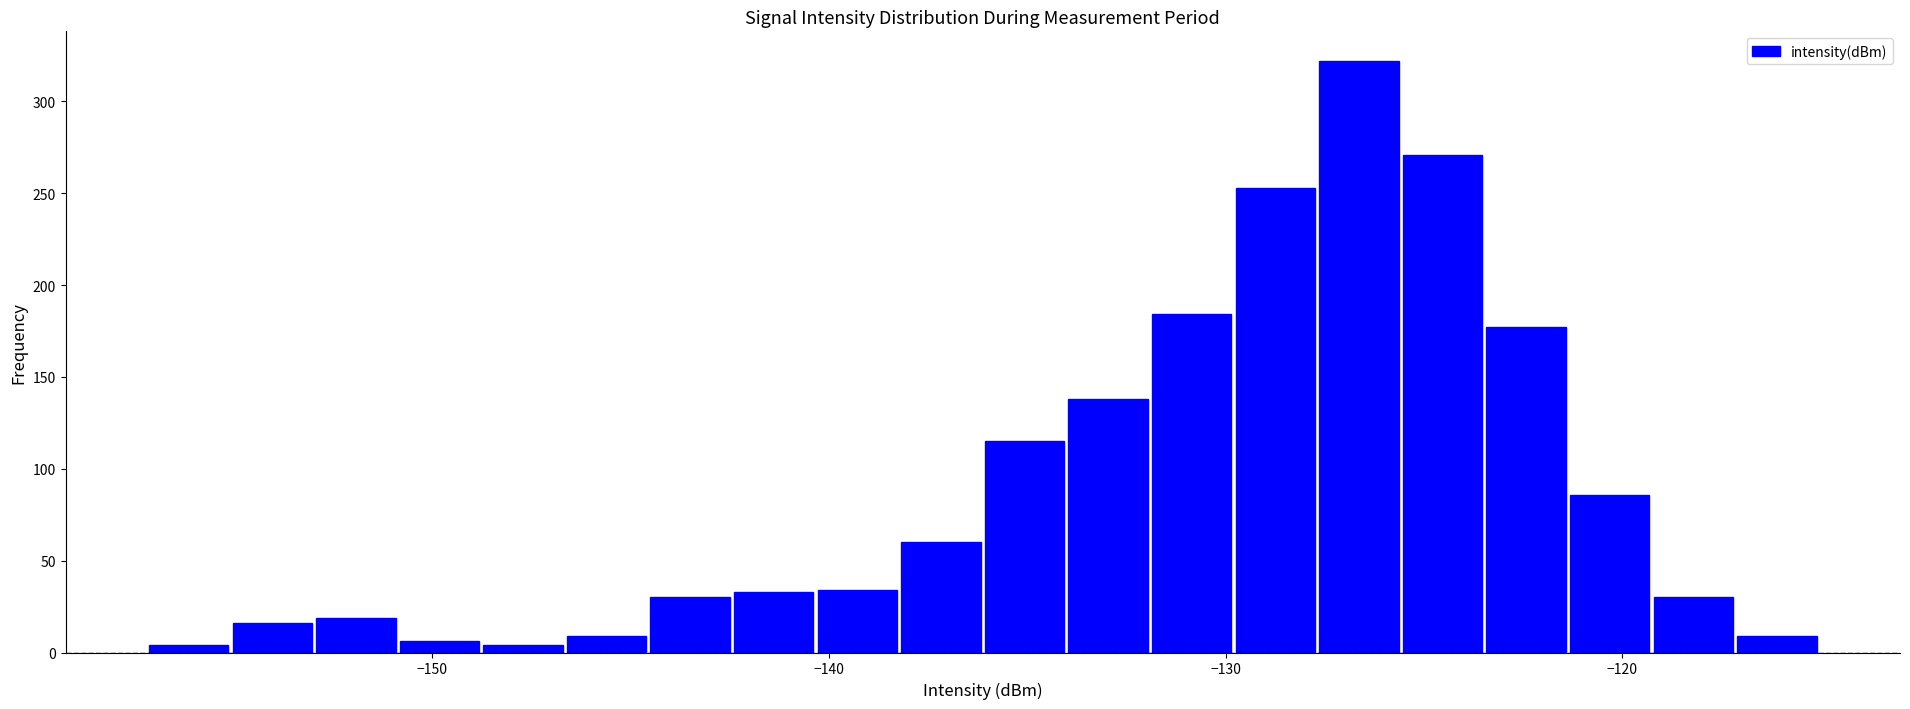

Read against the x-axis, roughly where is the centre of the tallest bar?

-127